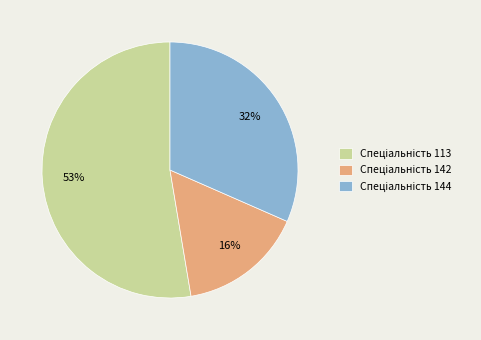

To the nearest percent, what is the difference between the largest and smallest slice percentages?

37%